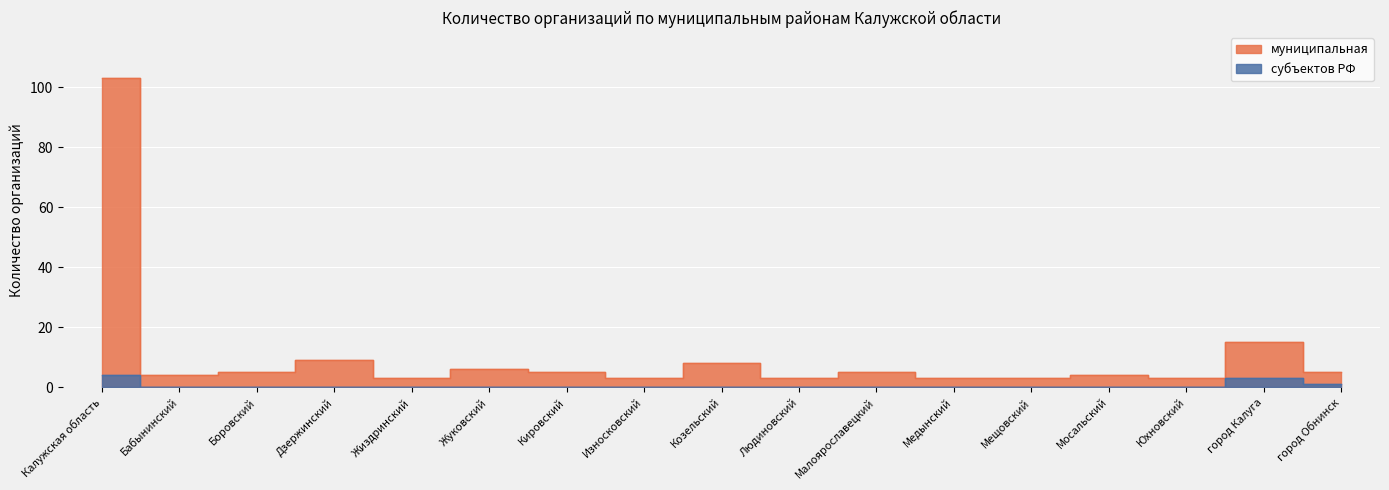

How many values in the муниципальная series are below 5?

8